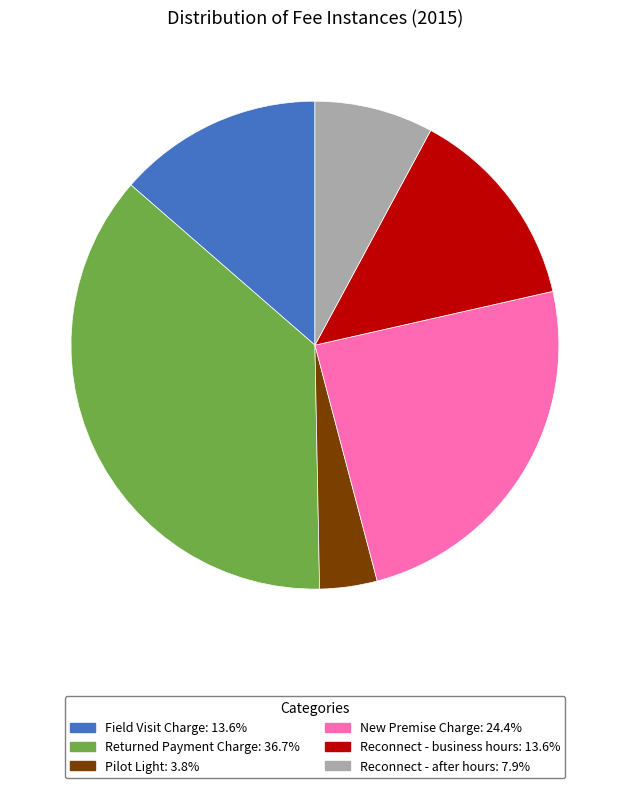

Which has a higher value, Reconnect - business hours or New Premise Charge?

New Premise Charge